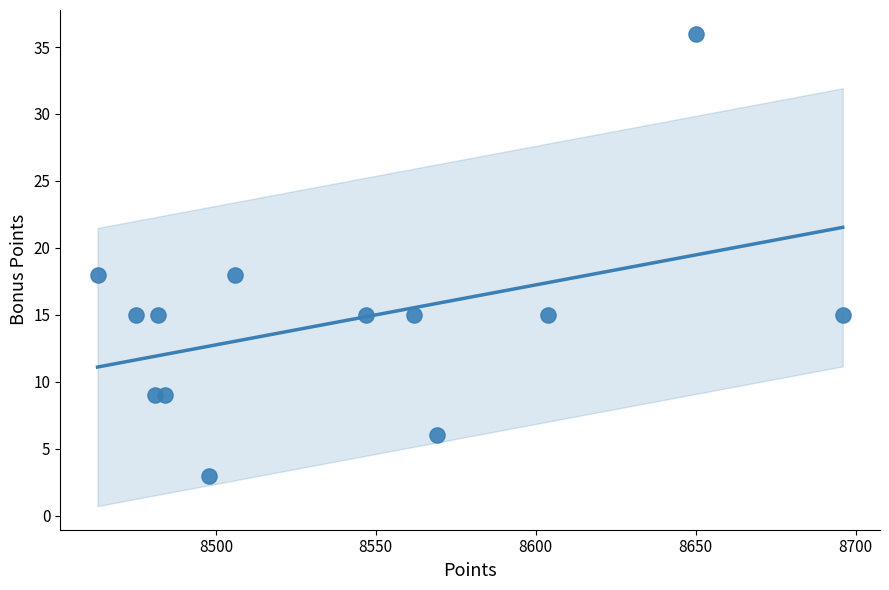

What is the range of X values (max minus min)?

233